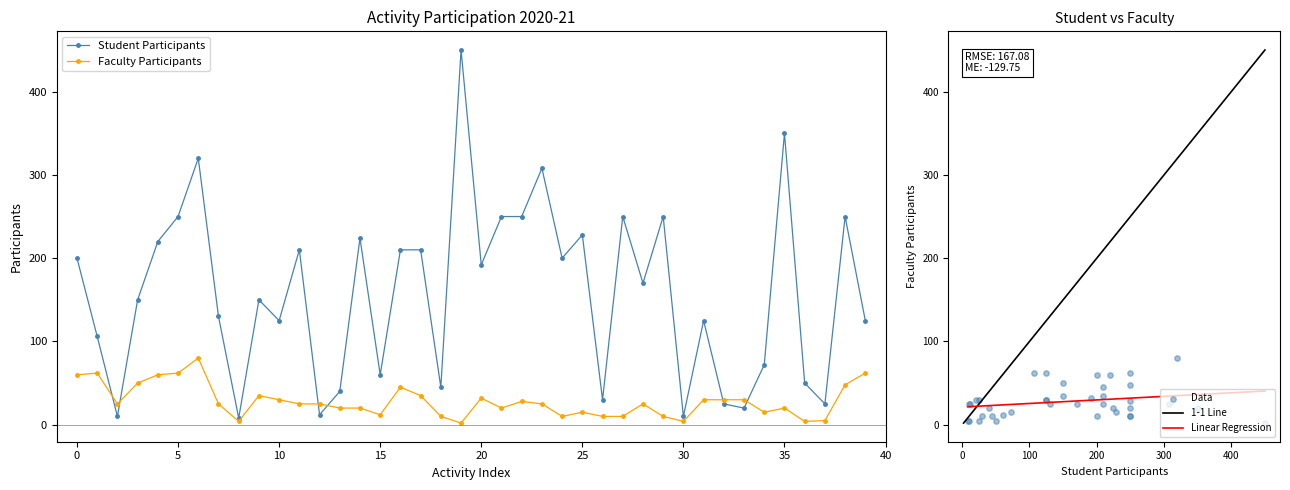

Which series contains the lowest Y value?

Faculty Participants